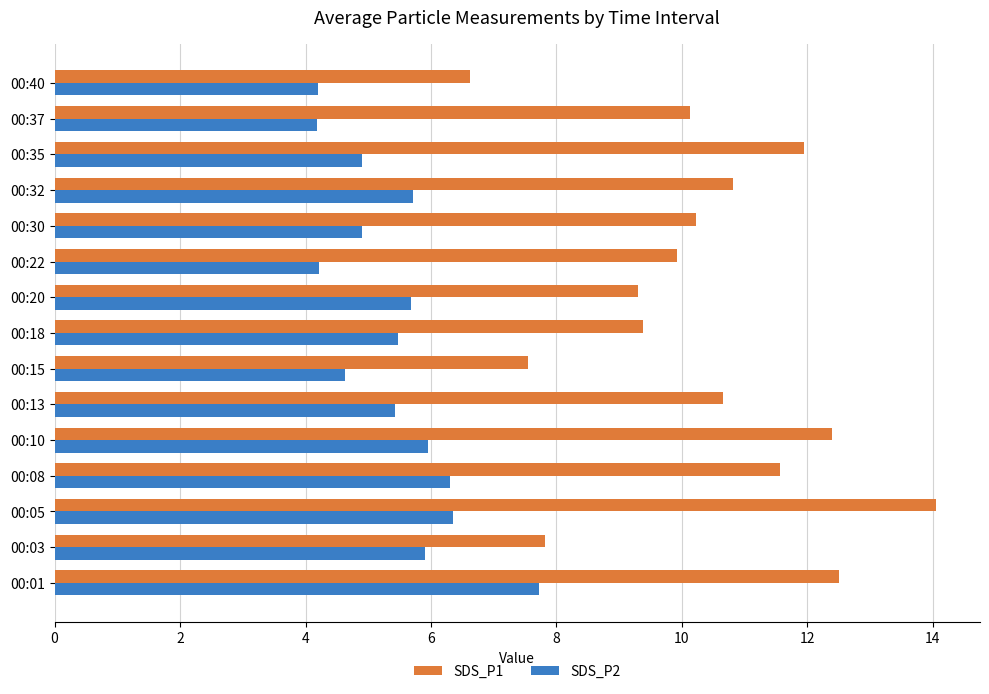

List the series in order of their overall mean, lowest first.

SDS_P2, SDS_P1